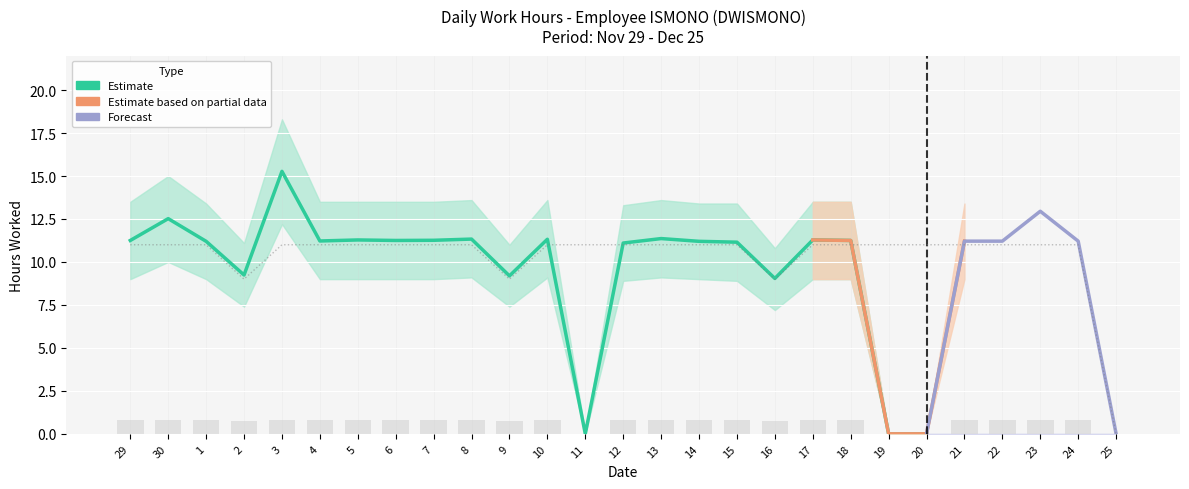

How many positive values does the Upper Band series have?

23